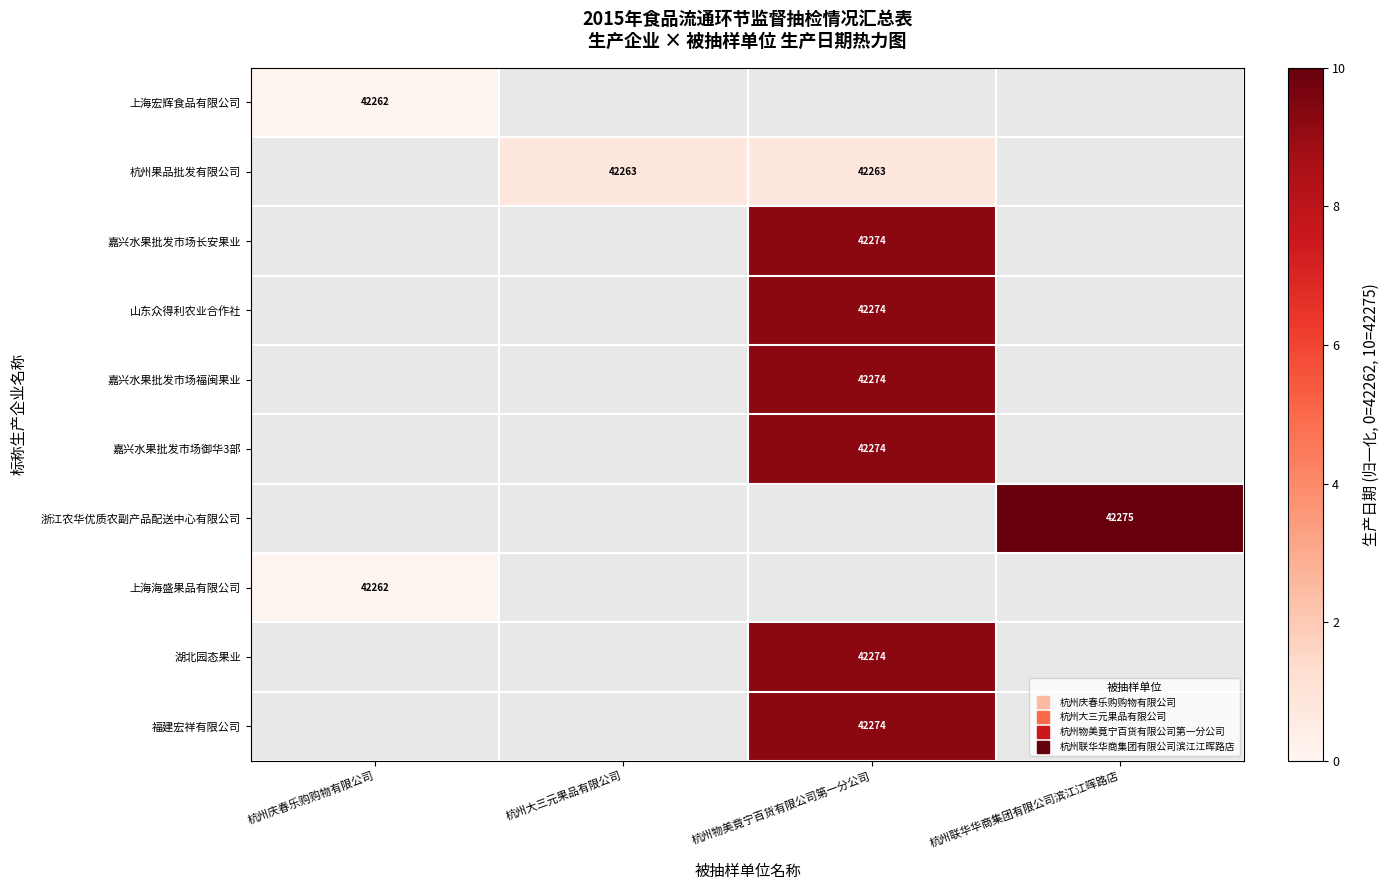

Is the value of 嘉兴水果批发市场御华3部 at 杭州物美竟宁百货有限公司第一分公司 greater than the value of 杭州果品批发有限公司 at 杭州物美竟宁百货有限公司第一分公司?

Yes